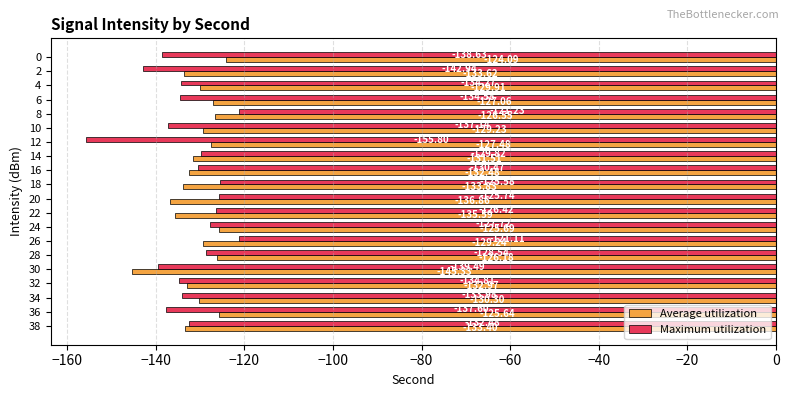

Rank the series by their average value, from lowest to highest.

Maximum utilization, Average utilization